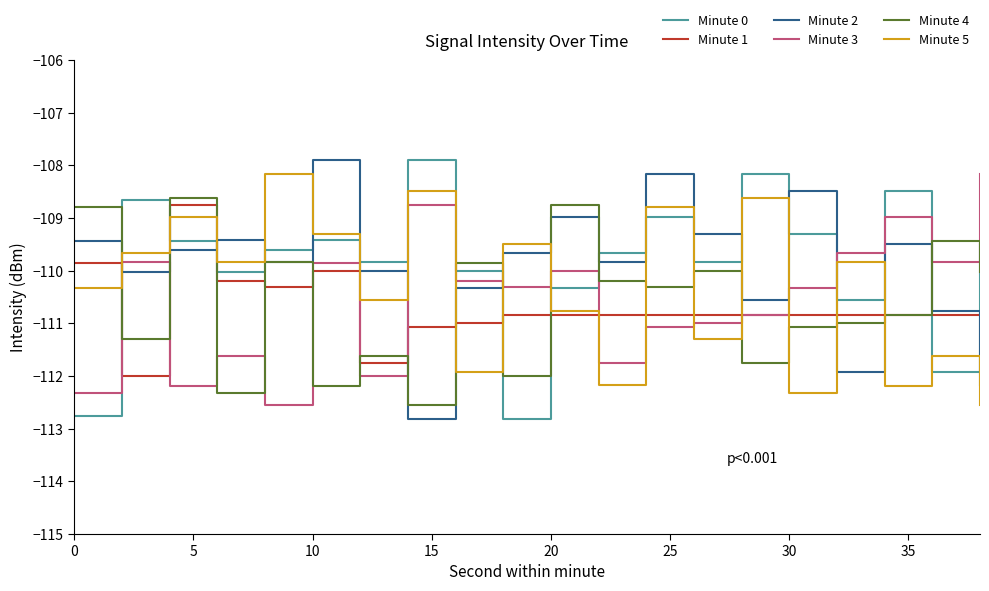

Which series ends up on top after the final intersection of Minute 4 and Minute 0?

Minute 0